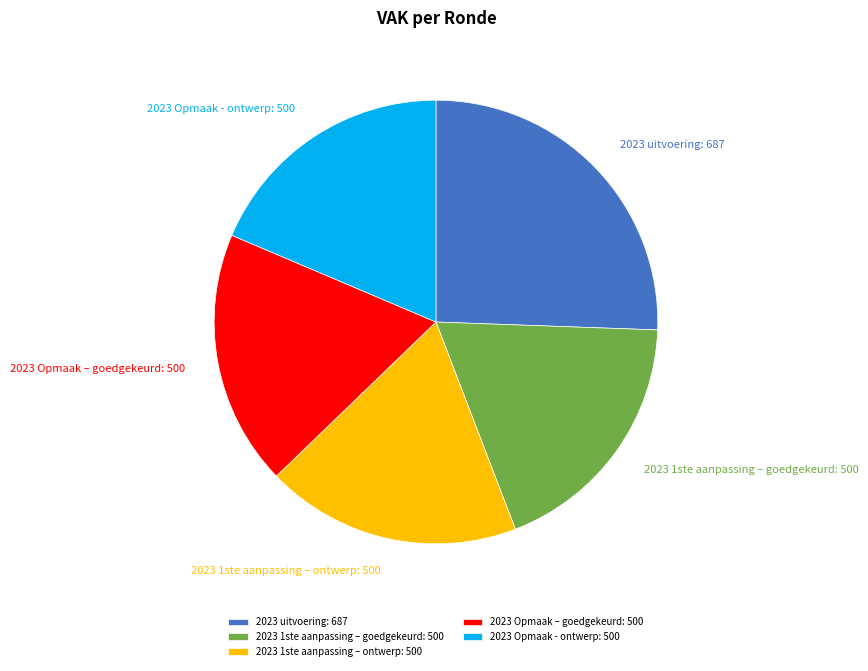

Combined, do 2023 Opmaak - ontwerp: 500 and 2023 1ste aanpassing – goedgekeurd: 500 account for over 50%?

No